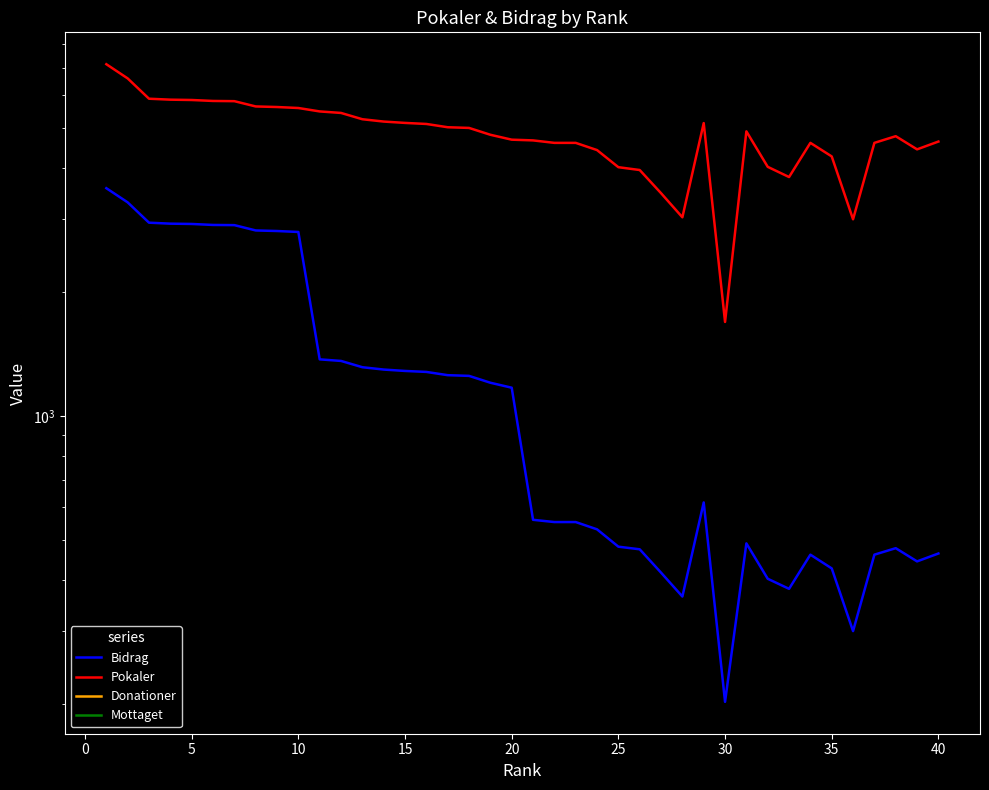

True or false: Donationer and Pokaler intersect in this chart.

False